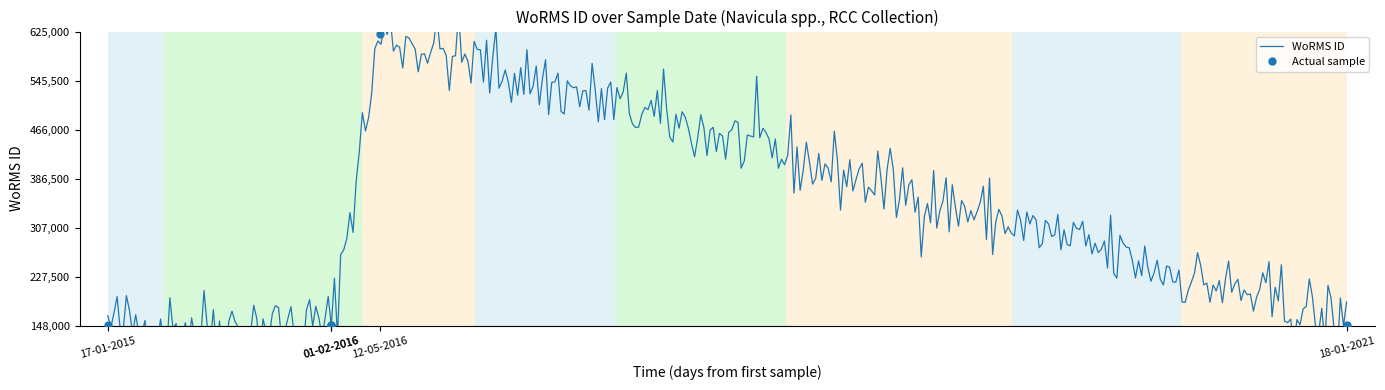

What is the sum of the values at 17-01-2015 and 18-01-2021?

298284